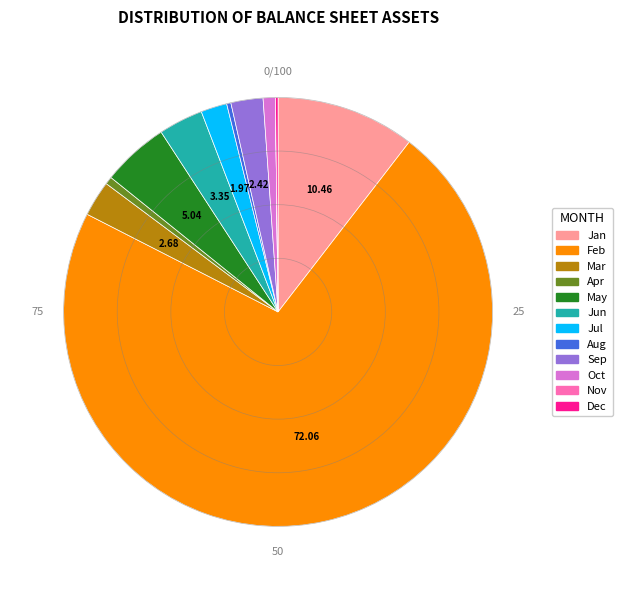

Is there any slice that represents more than half of the pie?

Yes